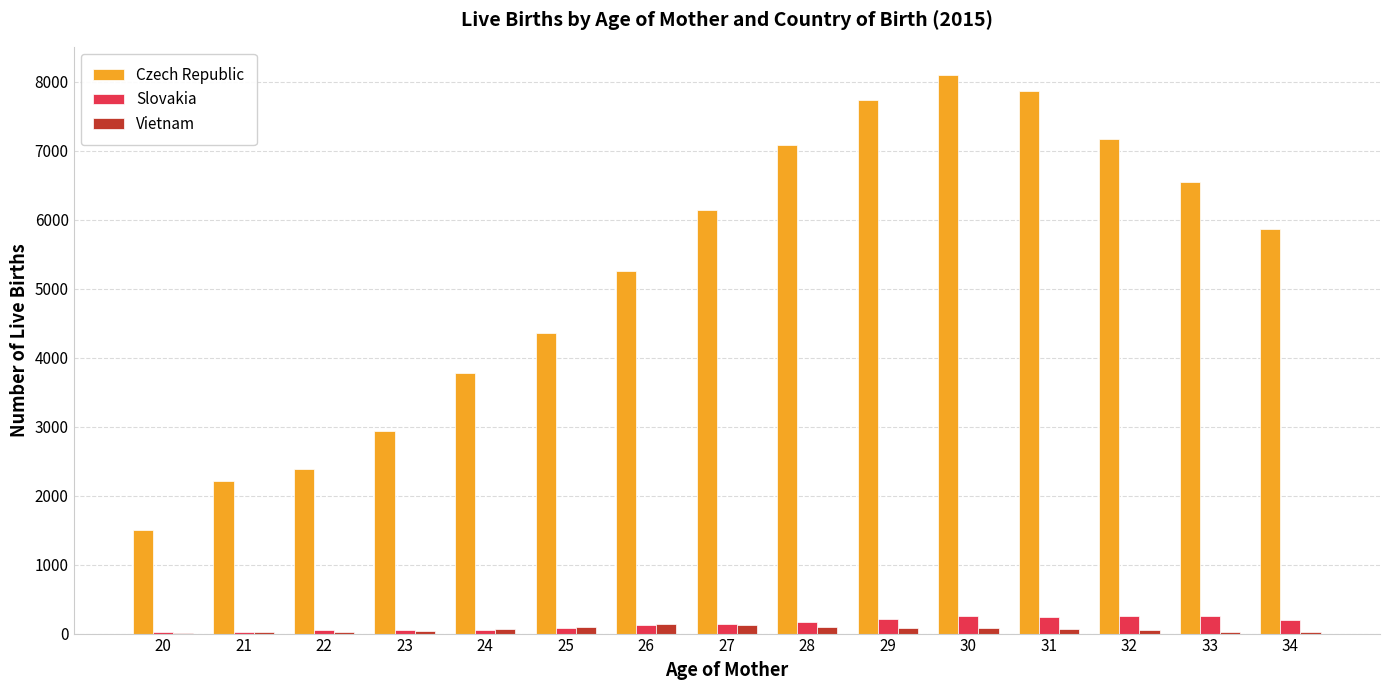

What are all the series names shown in the legend?

Czech Republic, Slovakia, Vietnam